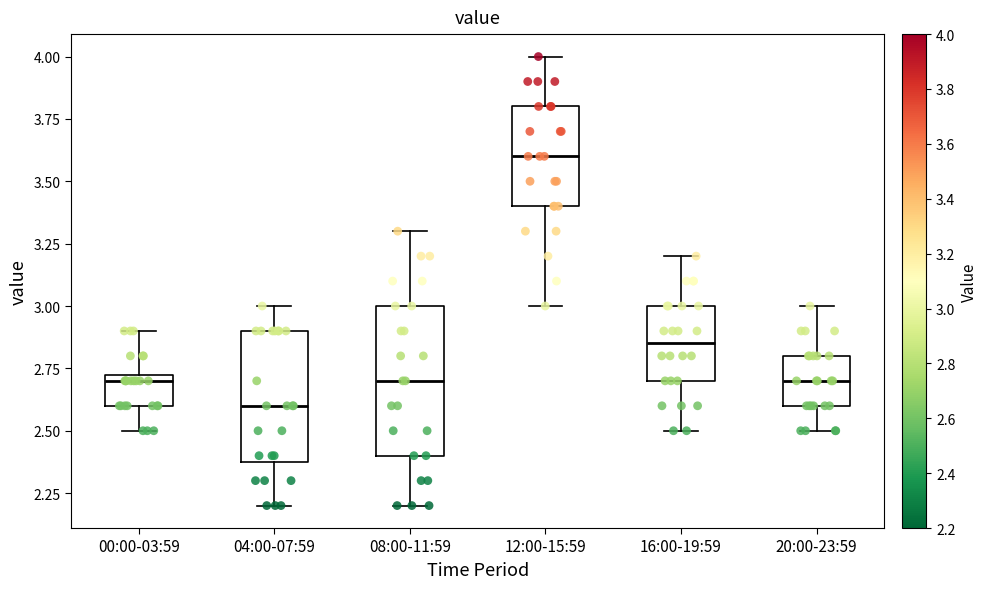

Reading left to right, transcribe this box plot: for each box, give where its median line is, the range the box spans, and where its two whiskers end, as read against the y-axis. The values are not printed on the chart, so give them approximately, as read against the axis.

00:00-03:59: median 2.70, box 2.60 to 2.75, whiskers 2.50 to 2.90
04:00-07:59: median 2.60, box 2.40 to 2.90, whiskers 2.20 to 3.00
08:00-11:59: median 2.70, box 2.40 to 3.00, whiskers 2.20 to 3.30
12:00-15:59: median 3.60, box 3.40 to 3.80, whiskers 3.00 to 4.00
16:00-19:59: median 2.85, box 2.70 to 3.00, whiskers 2.50 to 3.20
20:00-23:59: median 2.70, box 2.60 to 2.80, whiskers 2.50 to 3.00